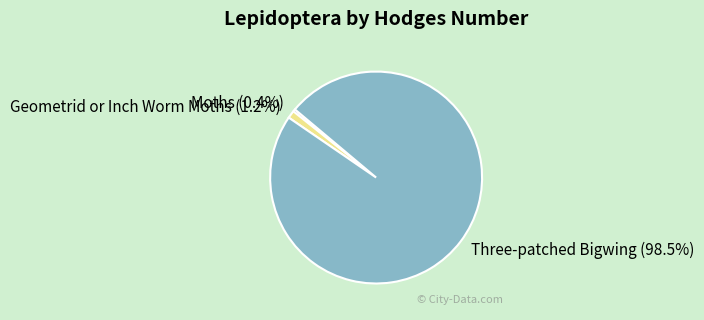

Which category has the biggest portion of the pie?

Three-patched Bigwing